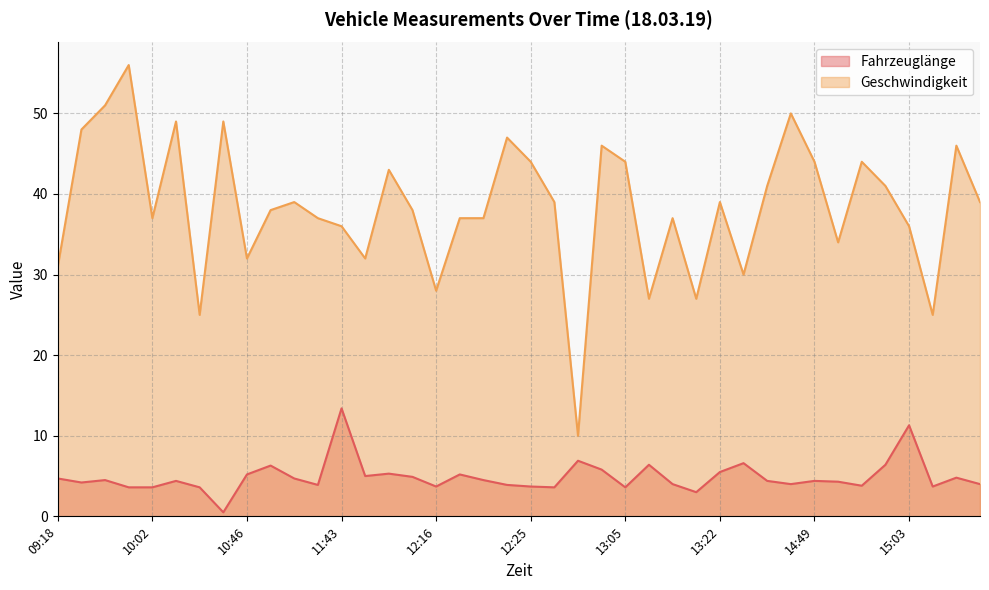

True or false: Geschwindigkeit and Fahrzeuglänge cross at least once.

False